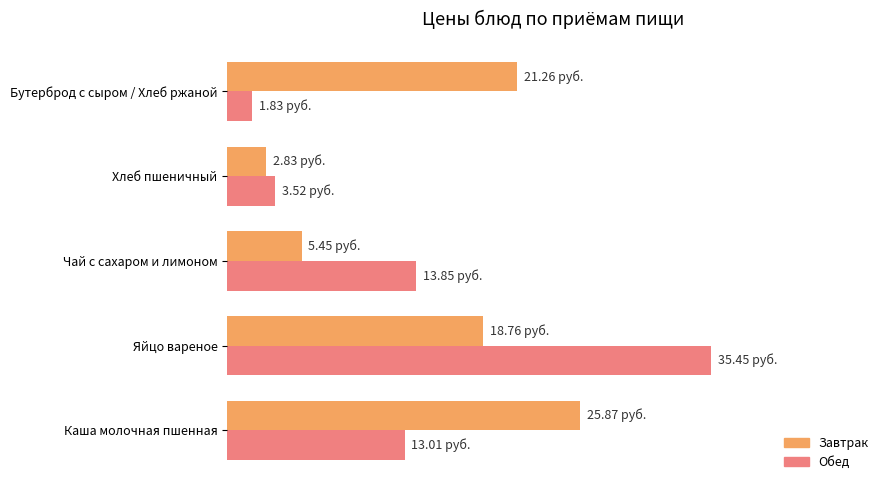

What are all the series names shown in the legend?

Завтрак, Обед